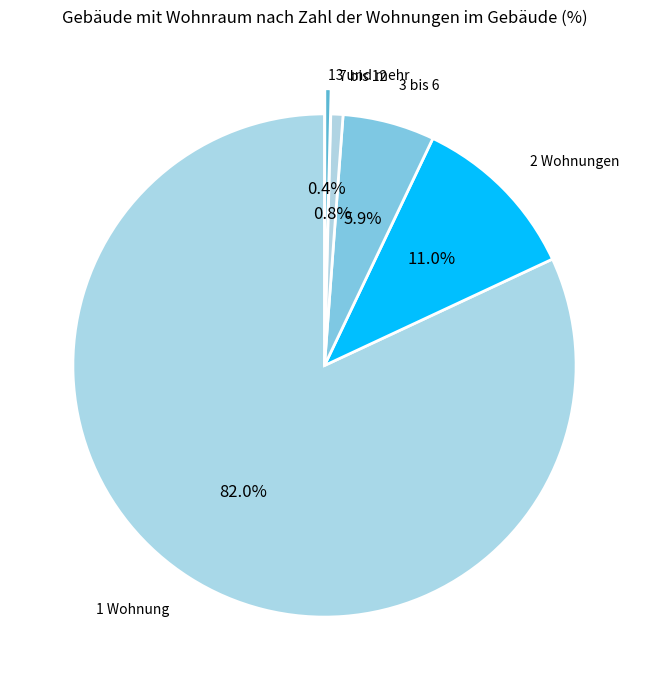

How many segments does this pie chart have?

5